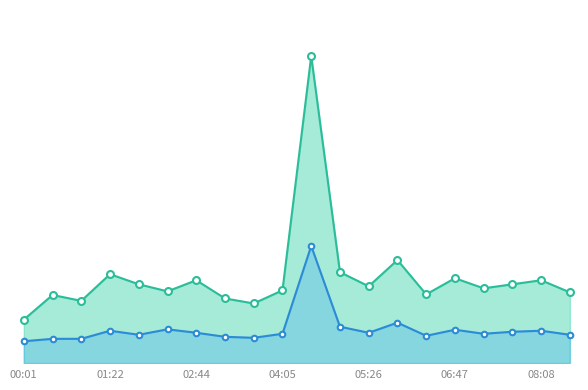

Count the number of data series in this chart.

2